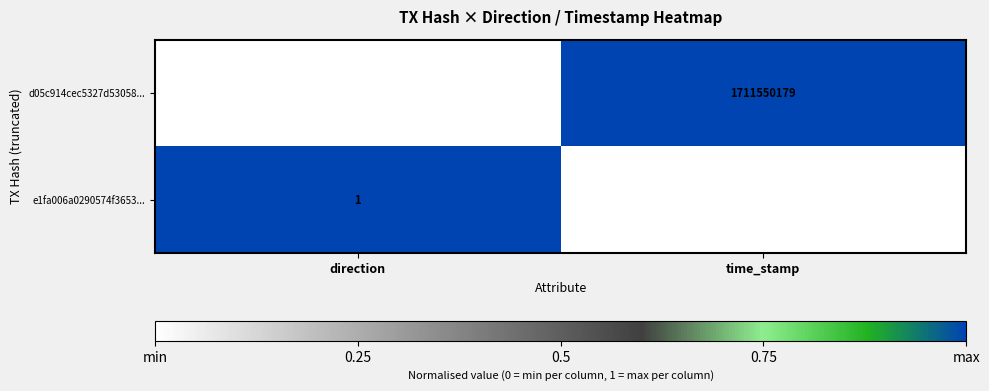

List the series in order of their peak value, lowest first.

e1fa006a0290574f3653..., d05c914cec5327d53058...